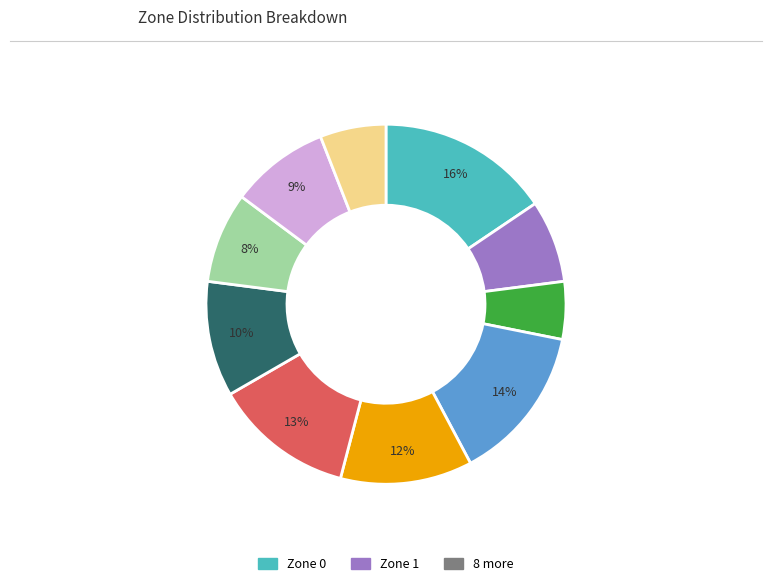

Does any single category account for the majority?

No